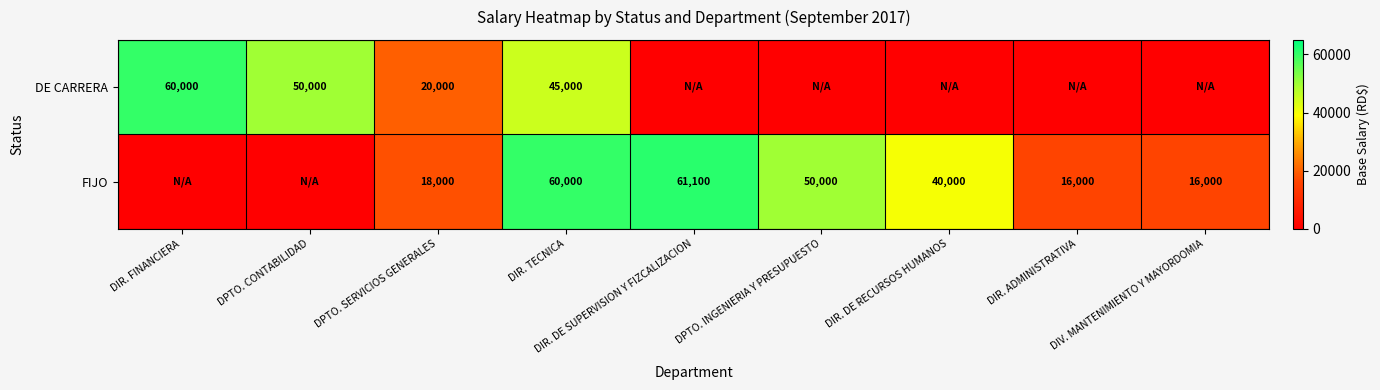

List the series in order of their peak value, highest first.

FIJO, DE CARRERA